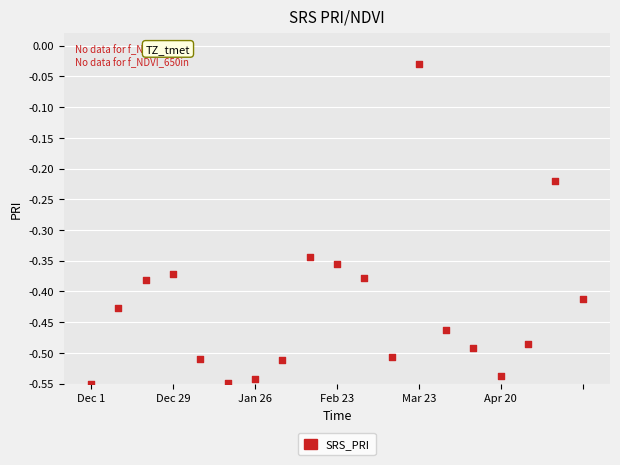

What is the range of Y values (max minus min)?

0.5